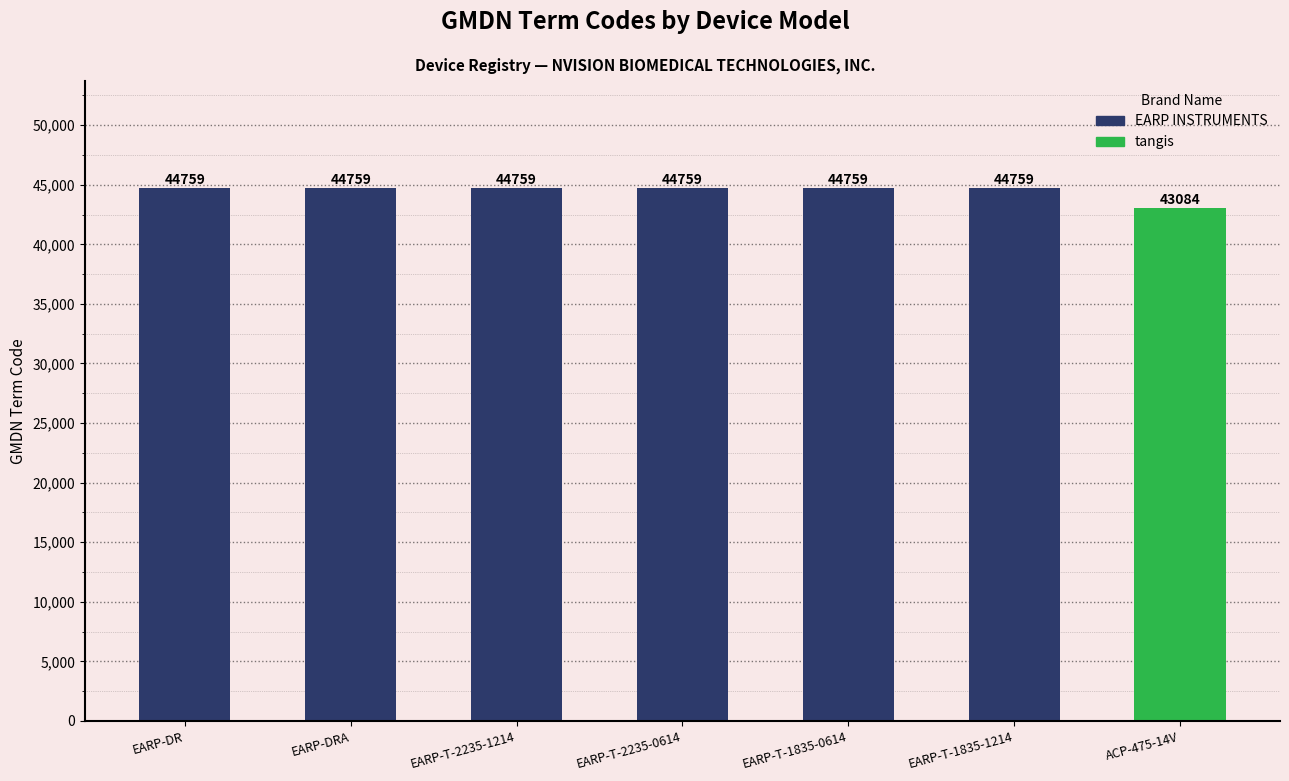

True or false: the data shows 30126 at EARP-T-2235-0614.

False